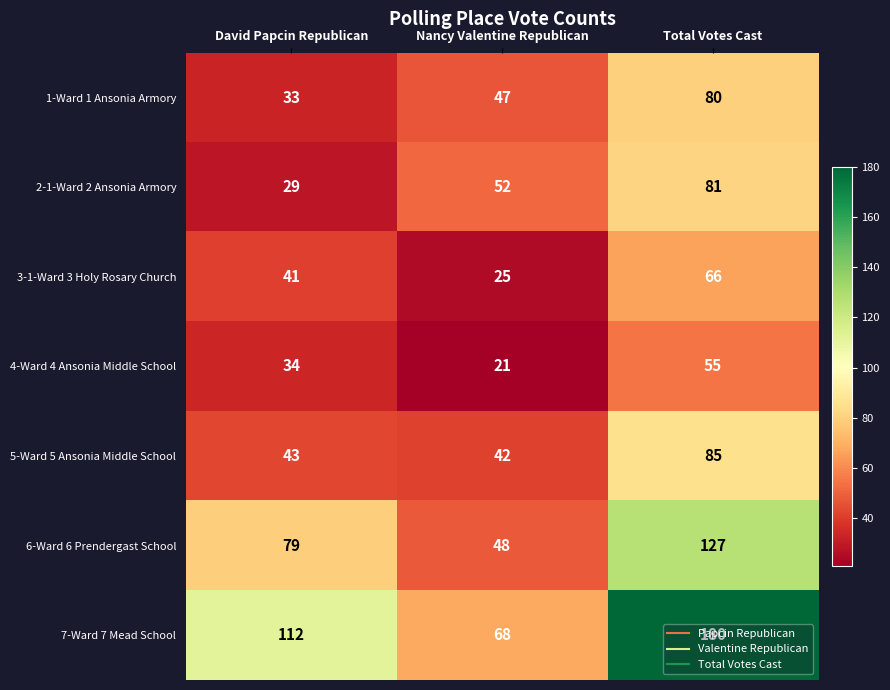

At Nancy Valentine Republican, list the series in order from smallest to largest.

4-Ward 4 Ansonia Middle School, 3-1-Ward 3 Holy Rosary Church, 5-Ward 5 Ansonia Middle School, 1-Ward 1 Ansonia Armory, 6-Ward 6 Prendergast School, 2-1-Ward 2 Ansonia Armory, 7-Ward 7 Mead School